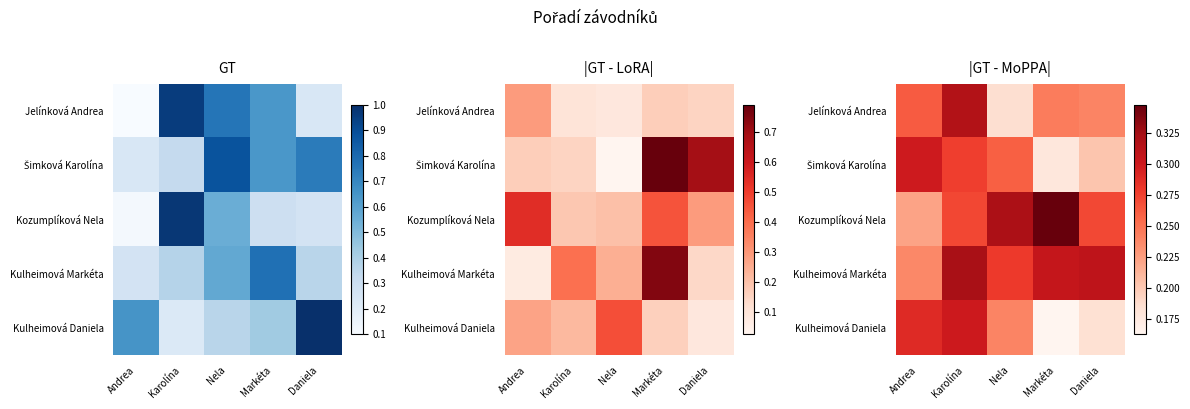

What is the sum of the Jelínková Andrea values at Andrea and Karolína?

0.6